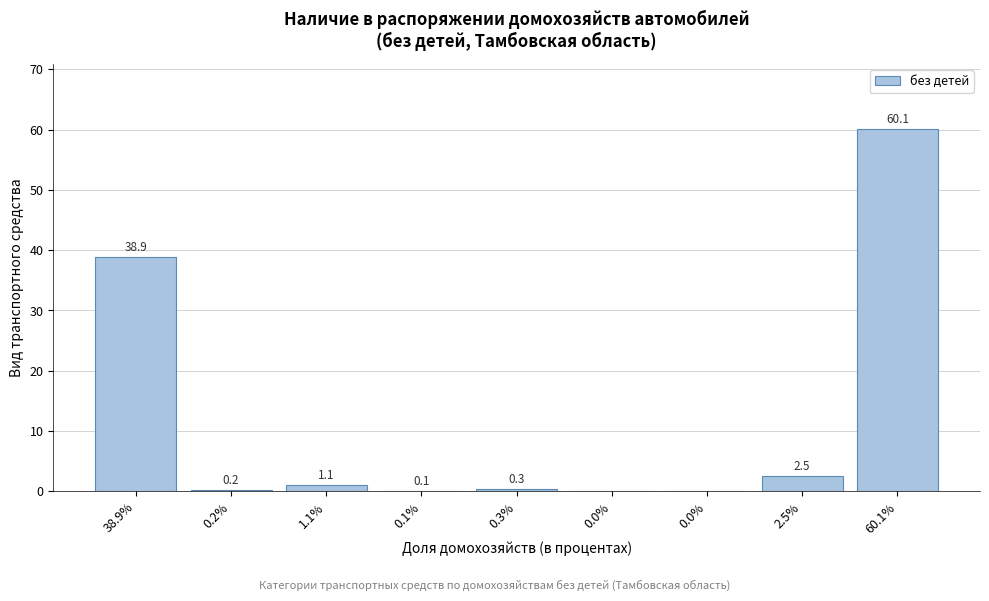

How many series are shown in this chart?

1